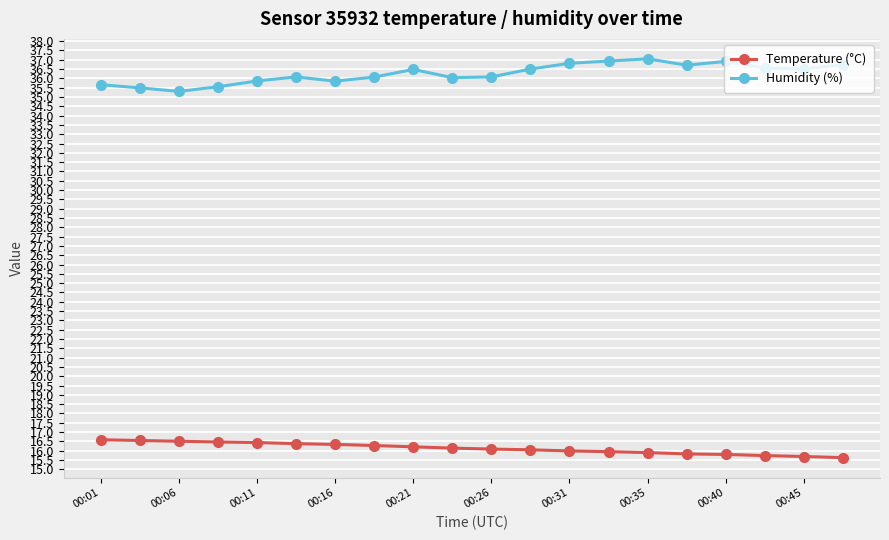

True or false: Humidity (%) has more than 1 interior local peaks.

True